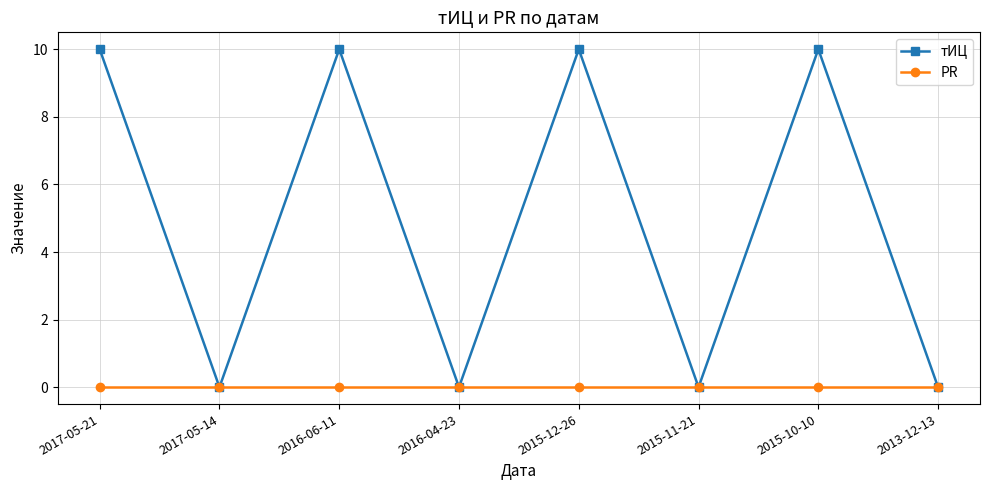

List the series in order of their overall mean, lowest first.

PR, тИЦ